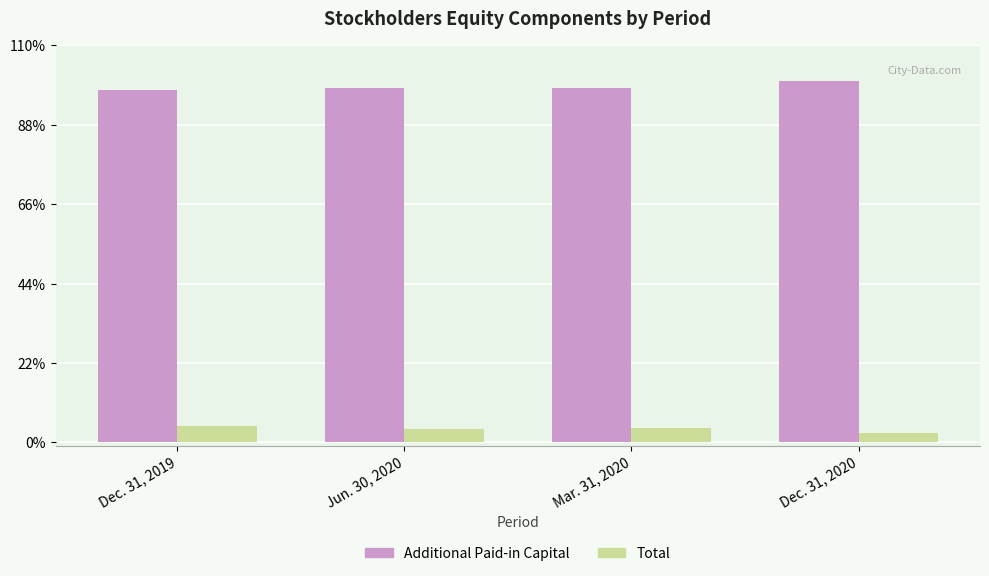

Which series changed the most between Mar. 31, 2020 and Dec. 31, 2020?

Additional Paid-in Capital